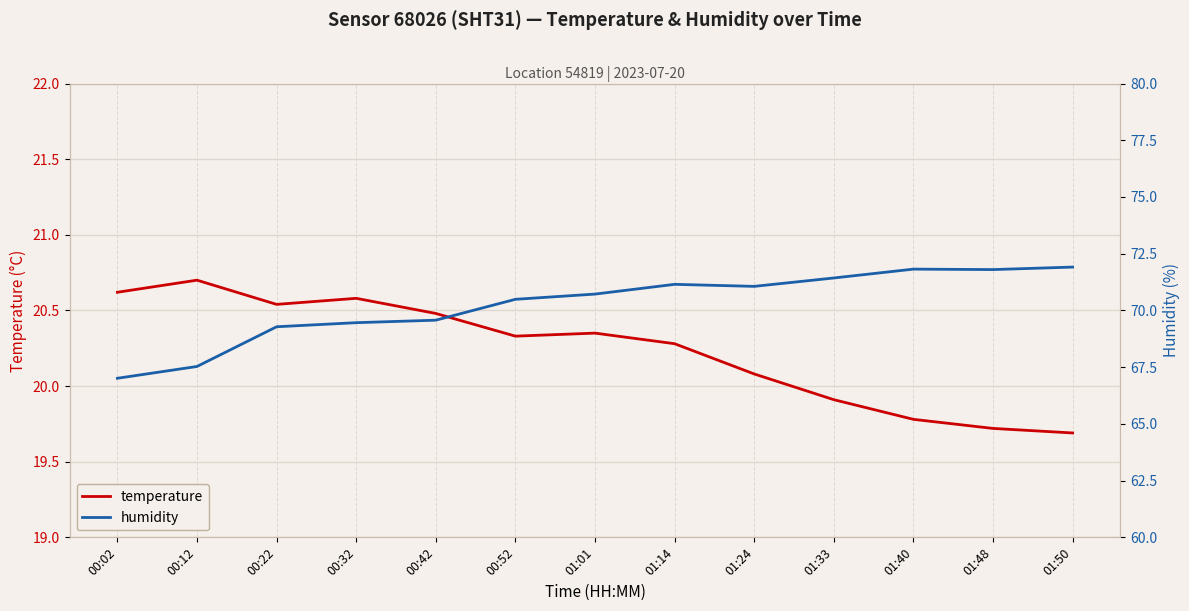

Reading left to right, extract all data points from this chart.

temperature: 20.6	20.7	20.5	20.6	20.5	20.3	20.4	20.3	20.1	19.9	19.8	19.7	19.7
humidity: 67.0	67.5	69.3	69.5	69.6	70.5	70.7	71.2	71.1	71.4	71.8	71.8	71.9